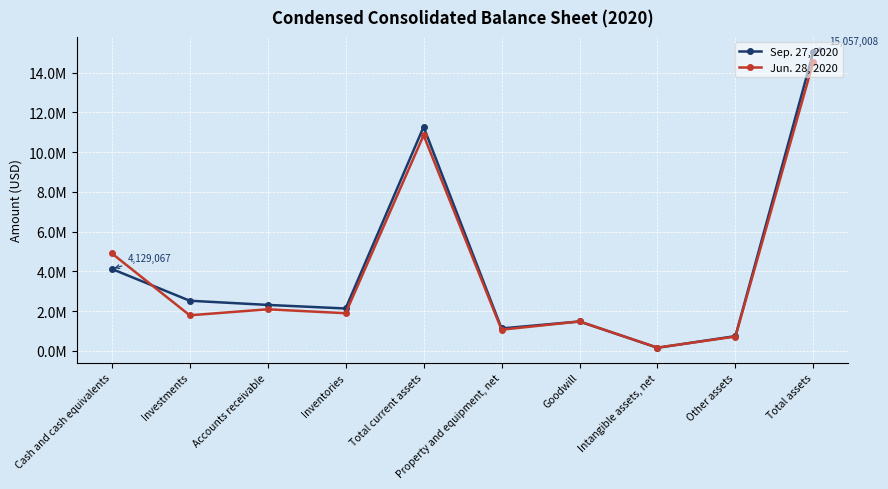

Which label corresponds to the smallest value in the chart?

Intangible assets, net